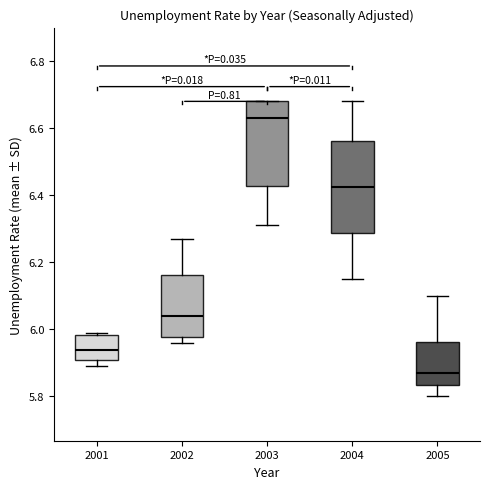

Where does the lower whisker of the box at x = 2005 end on the y-axis? The values are not printed on the chart, so give them approximately, as read against the axis.

5.80